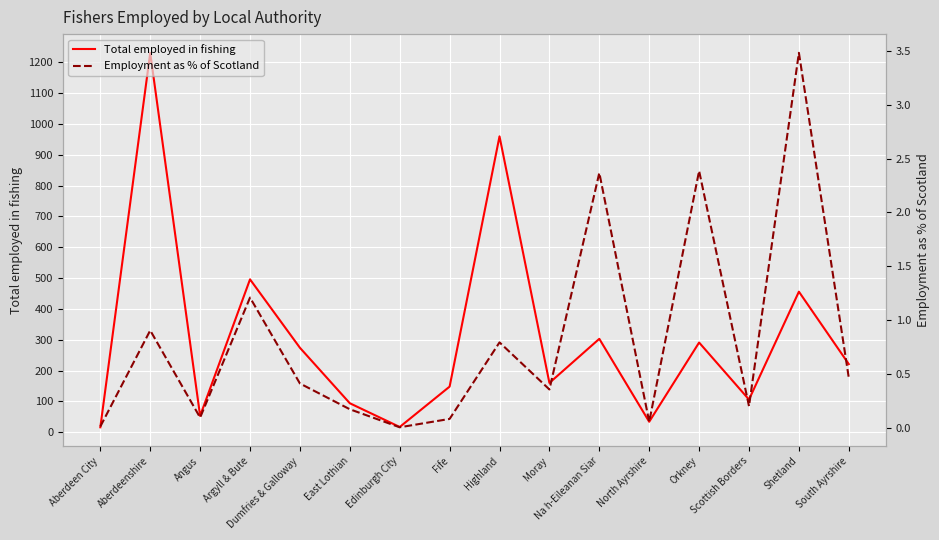

What is the spread (max minus min) of values at Aberdeen City?

16.0